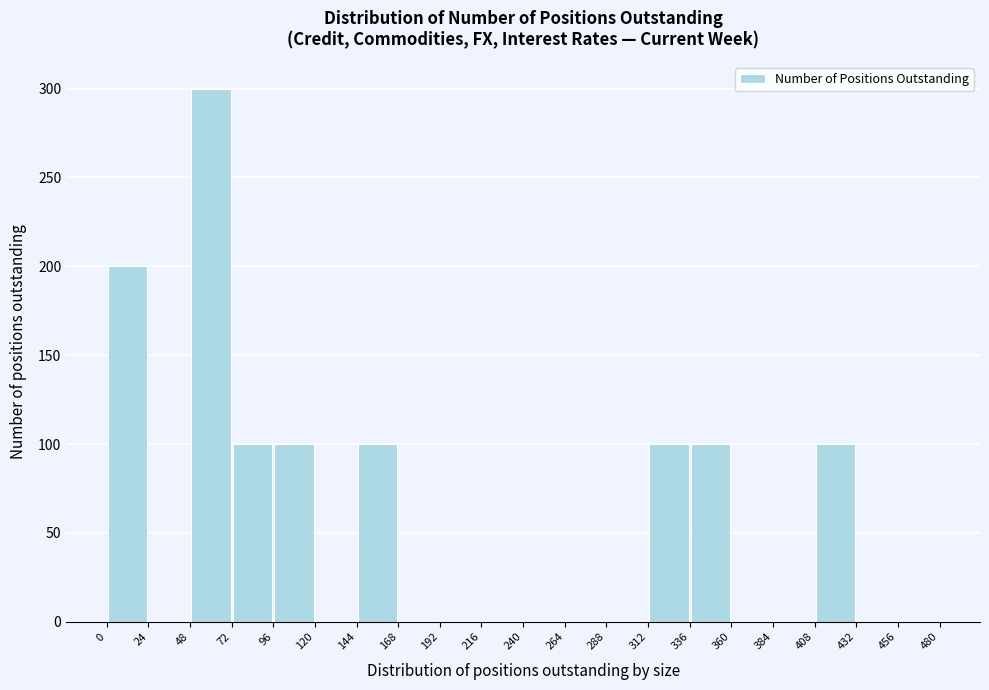

Reading left to right, transcribe this chart: for each bar, give the range it covers on the x-axis and its height. The values are not printed on the chart, so give them approximately, as read against the axis.

0 to 24: 200
24 to 48: 0
48 to 72: 300
72 to 96: 100
96 to 120: 100
120 to 144: 0
144 to 168: 100
168 to 192: 0
192 to 216: 0
216 to 240: 0
240 to 264: 0
264 to 288: 0
288 to 312: 0
312 to 336: 100
336 to 360: 100
360 to 384: 0
384 to 408: 0
408 to 432: 100
432 to 456: 0
456 to 480: 0